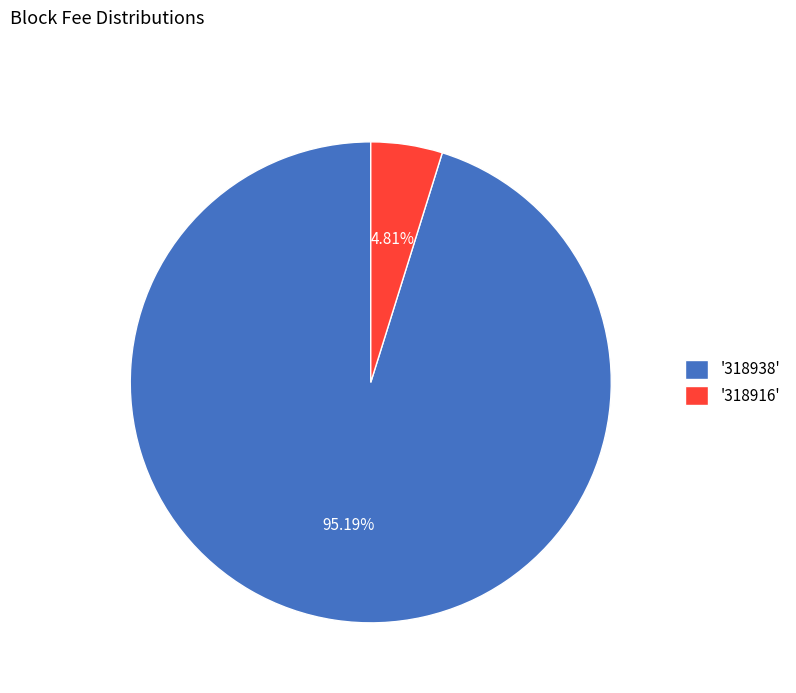

Is there any slice that represents more than half of the pie?

Yes